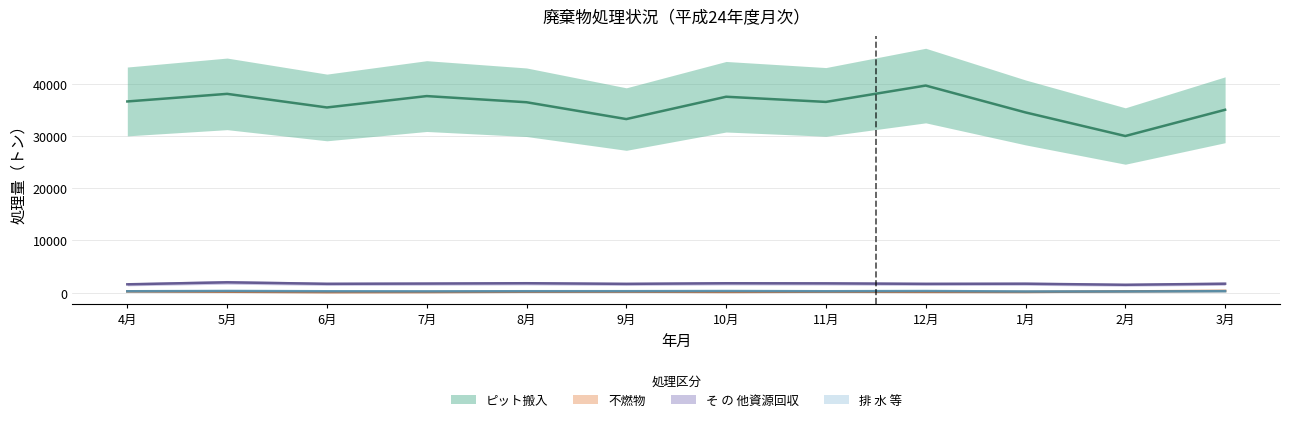

What is the sum of all そ の 他資源回収 values?

20791